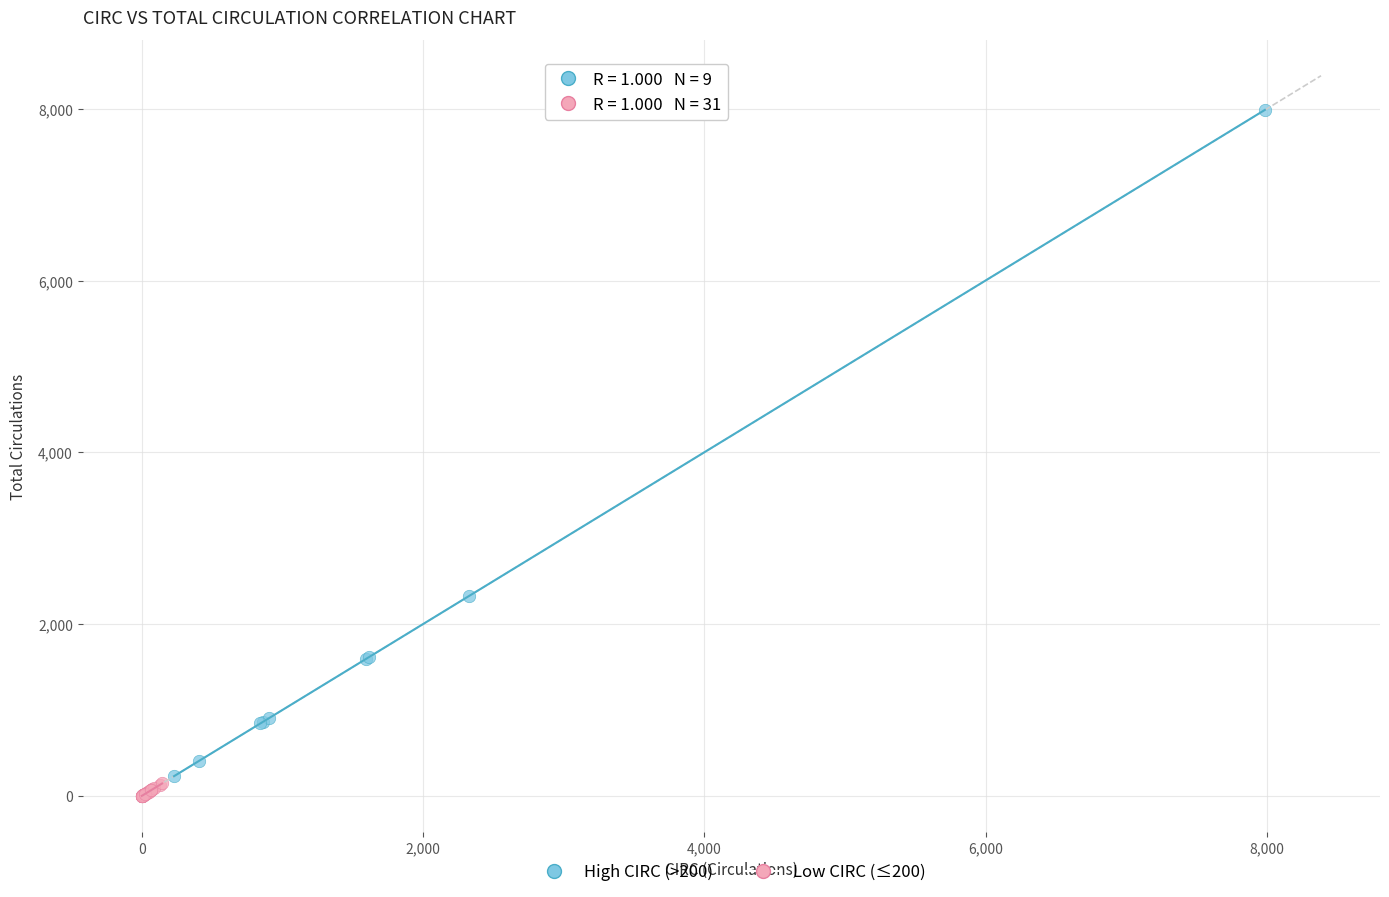

Which series has the widest spread of Y values?

High CIRC (>200)